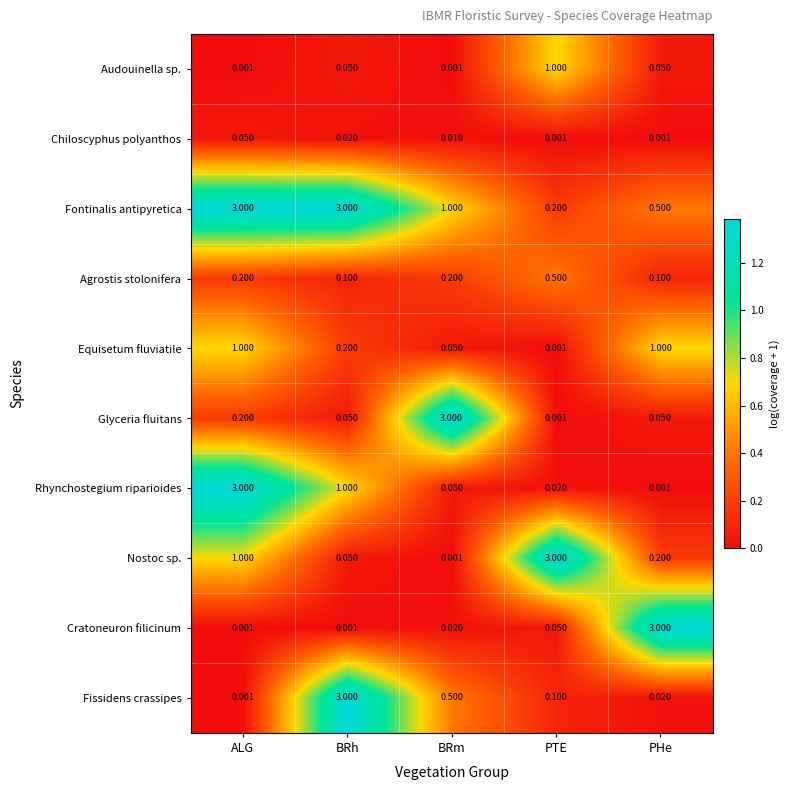

What is the greatest value displayed?

3.0